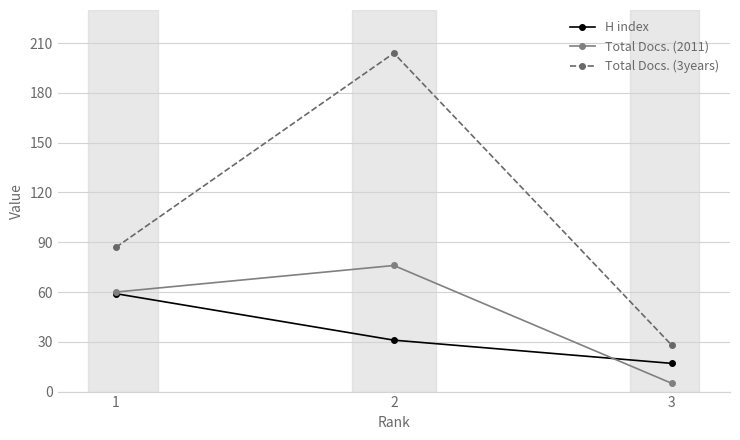

At which category is the sum across all series the highest?

2